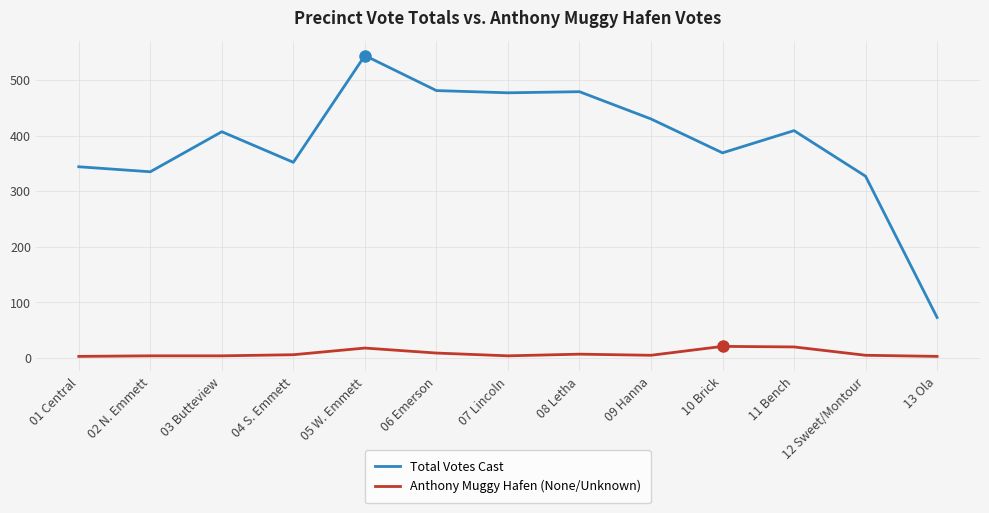

How many values in the Total Votes Cast series are below 407?

6